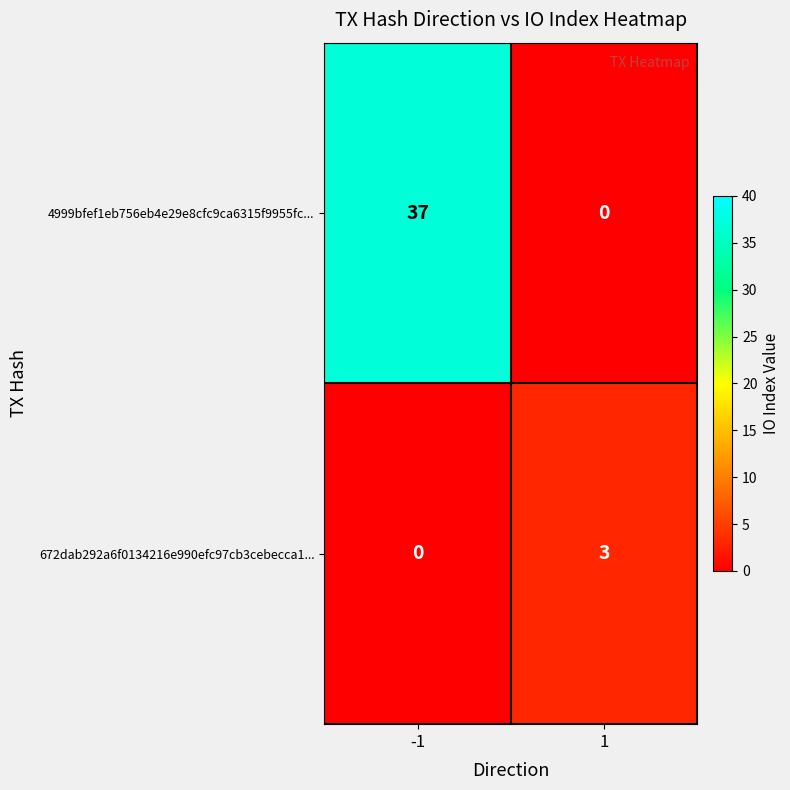

At how many categories does at least one series exceed 22?

1